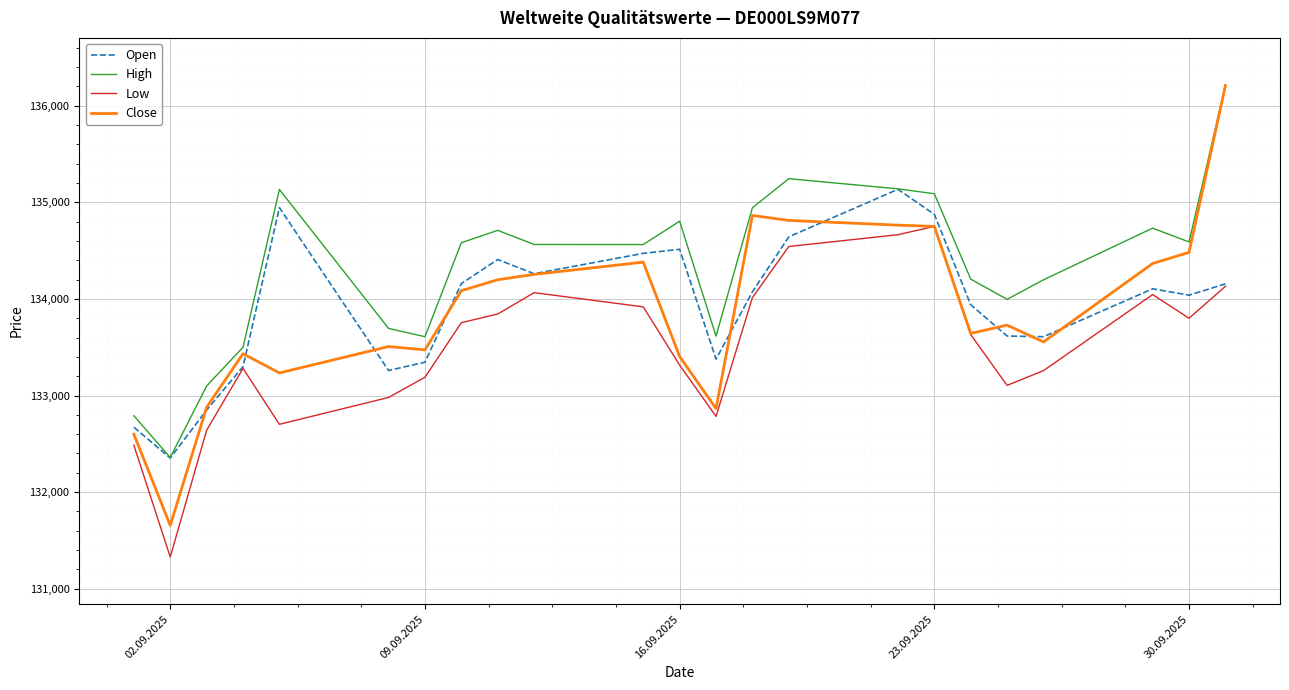

What is the sum of all Close values?

3079143